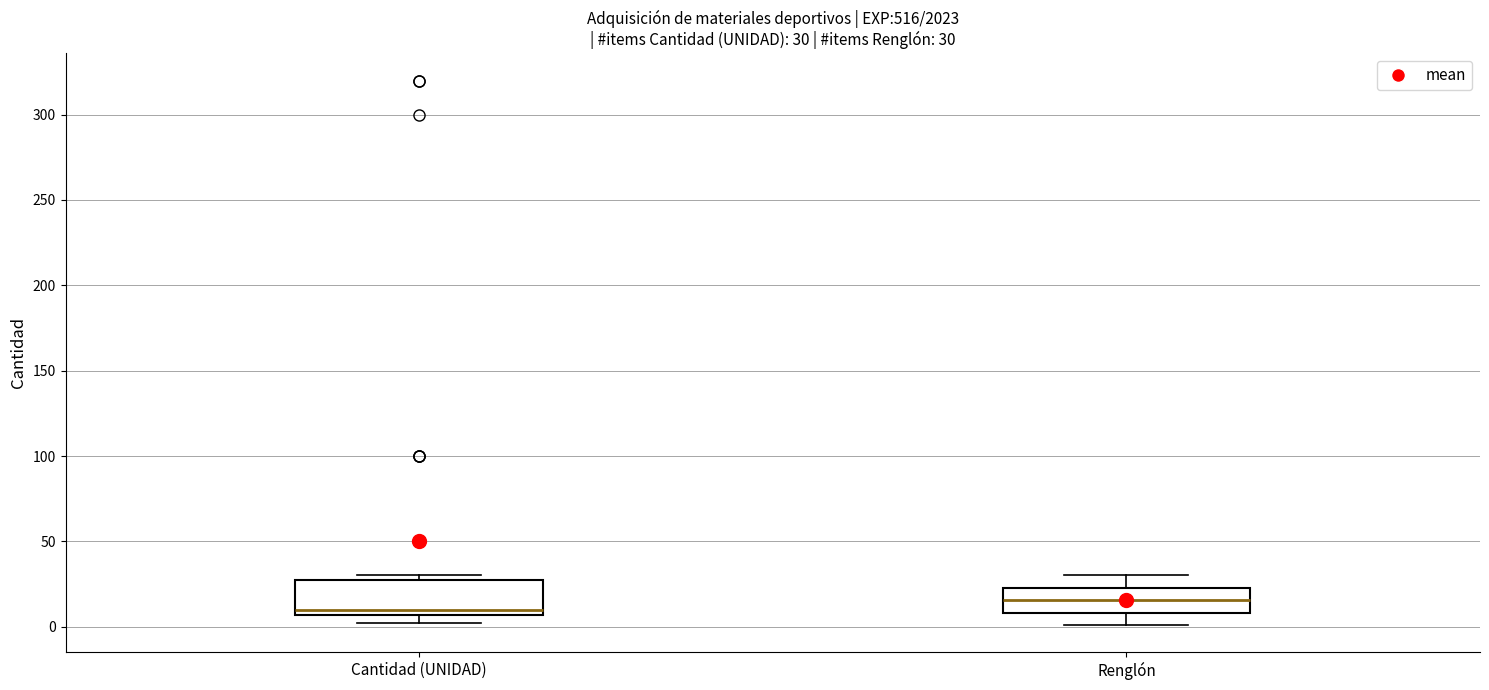

Which box has the highest median line?

Renglón